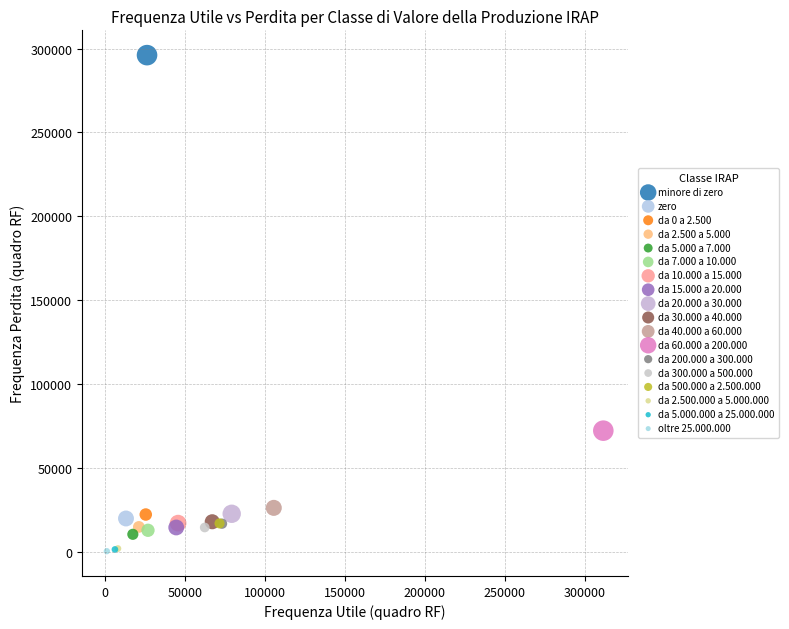

What are all the series names shown in the legend?

minore di zero, zero, da 0 a 2.500, da 2.500 a 5.000, da 5.000 a 7.000, da 7.000 a 10.000, da 10.000 a 15.000, da 15.000 a 20.000, da 20.000 a 30.000, da 30.000 a 40.000, da 40.000 a 60.000, da 60.000 a 200.000, da 200.000 a 300.000, da 300.000 a 500.000, da 500.000 a 2.500.000, da 2.500.000 a 5.000.000, da 5.000.000 a 25.000.000, oltre 25.000.000